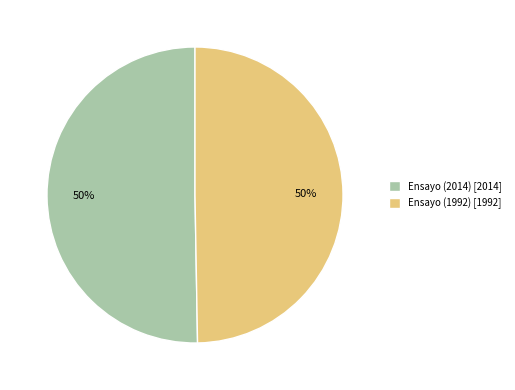

Is it true that Ensayo (1992) is 55% of the pie?

False